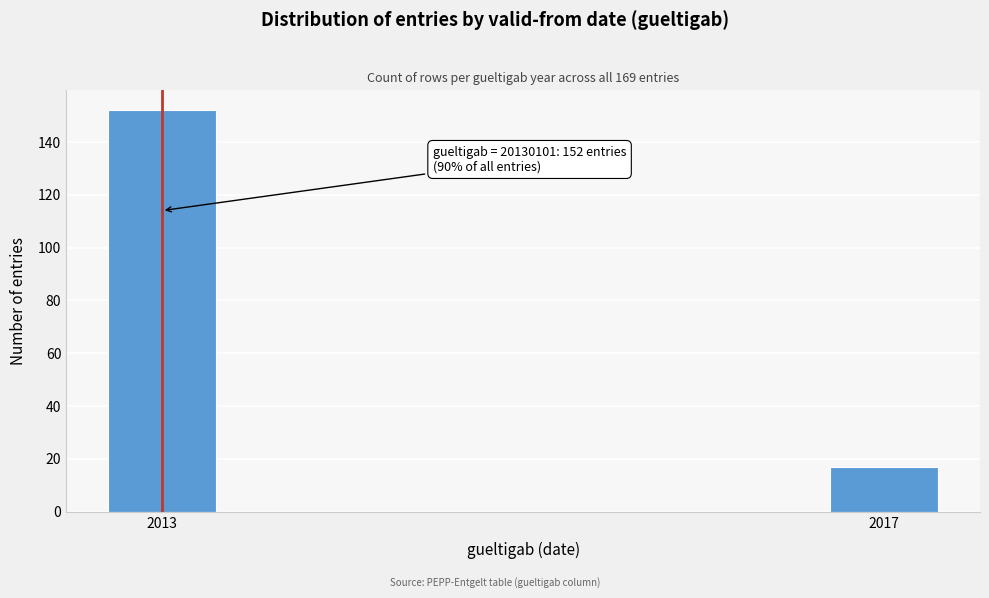

Reading right to left, what are all the values shown in this chart?

17	152